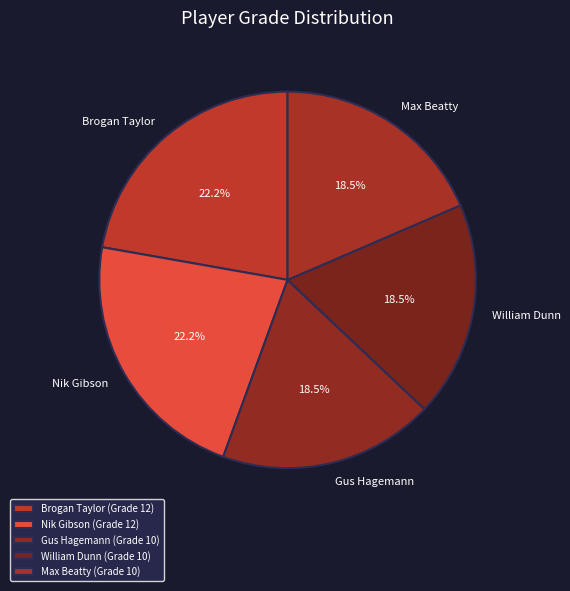

How many segments does this pie chart have?

5